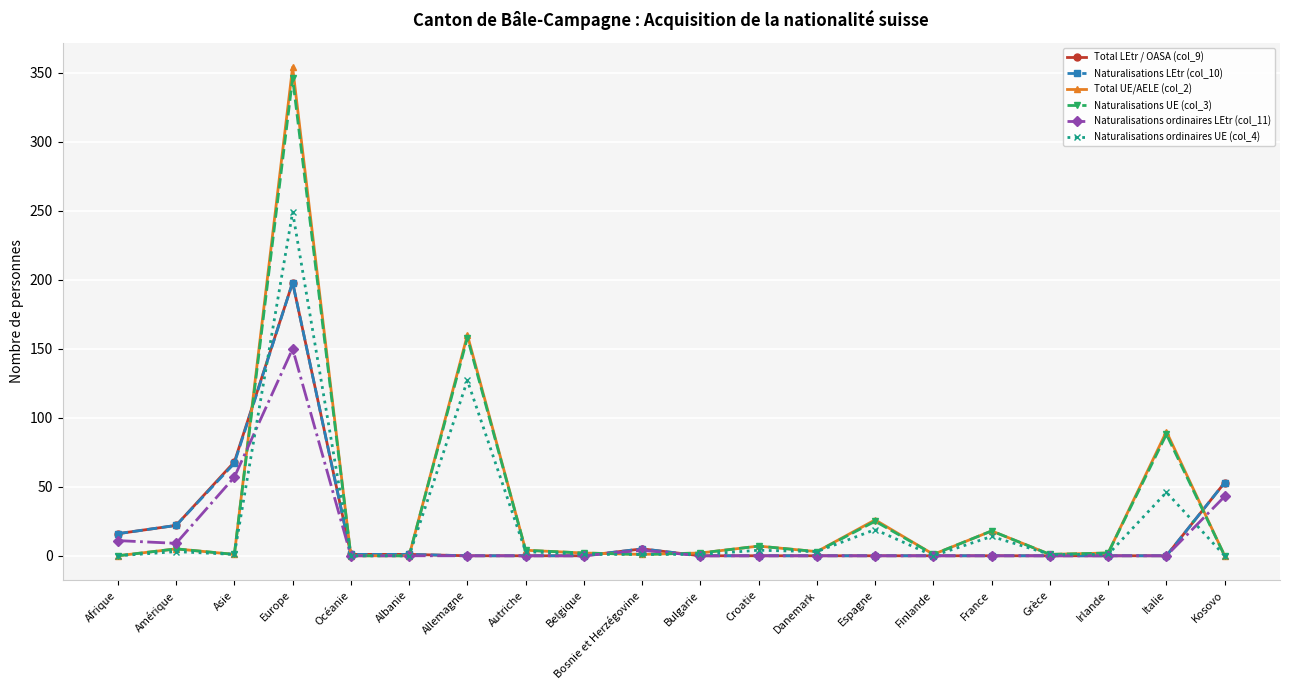

The value of Naturalisations ordinaires UE (col_4) at Océanie is 92. True or false?

False